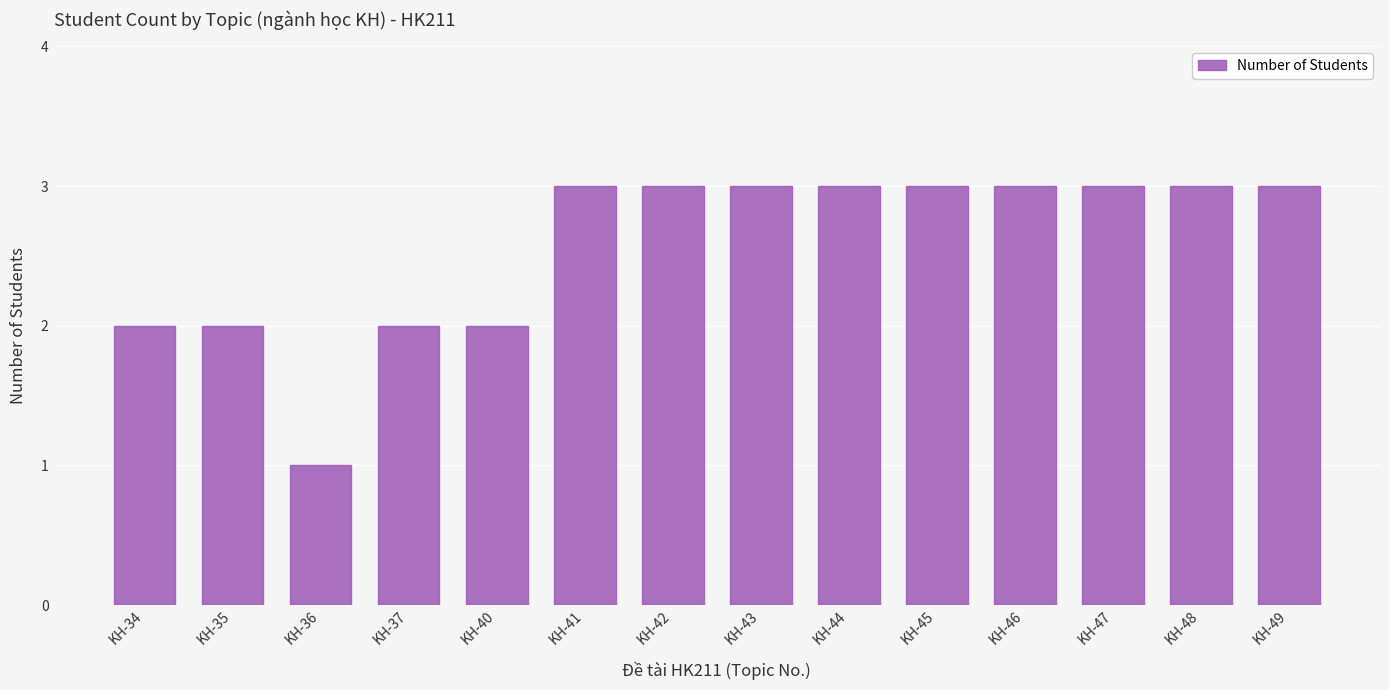

Is it true that the value at KH-34 is 2?

True